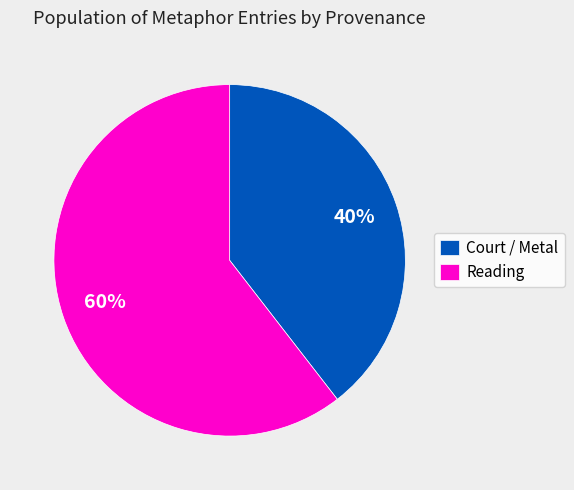

Count the number of slices in the pie.

2